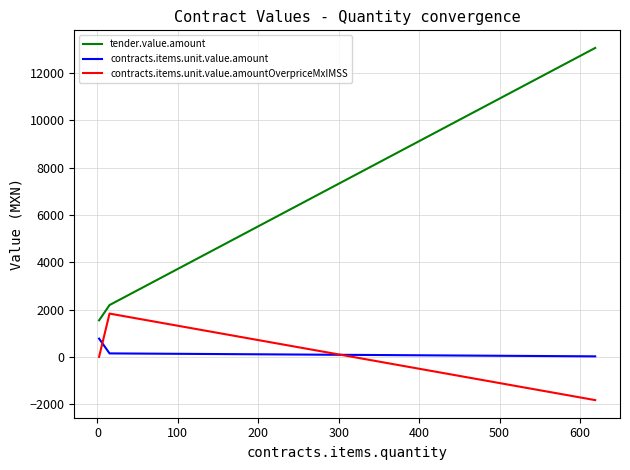

What is the difference between the maximum and minimum values in the contracts.items.unit.value.amountOverpriceMxIMSS series?

3658.3